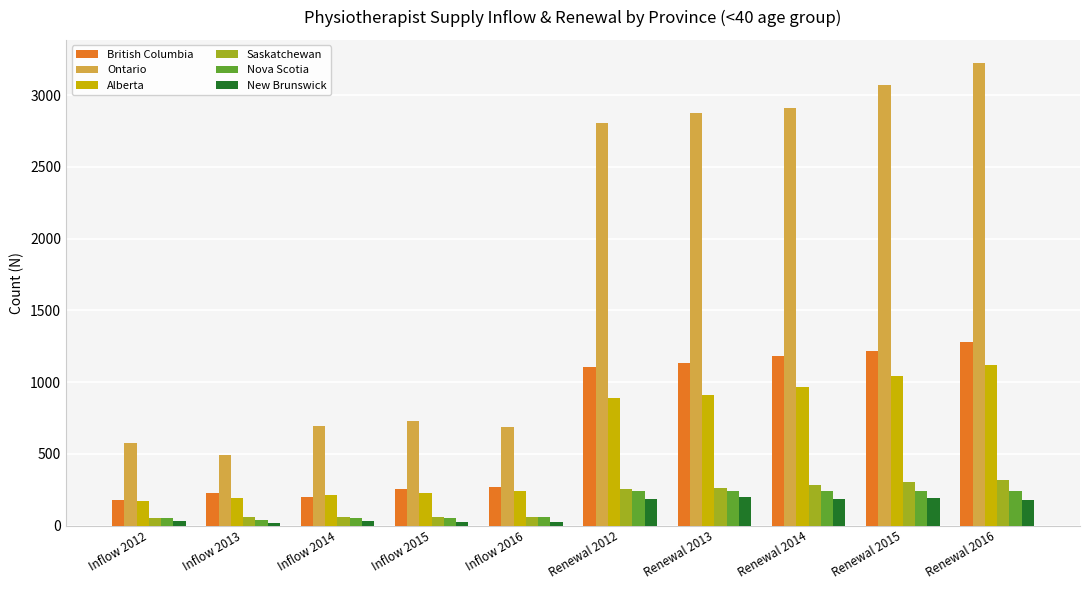

Which series changed the most between Inflow 2014 and Renewal 2013?

Ontario